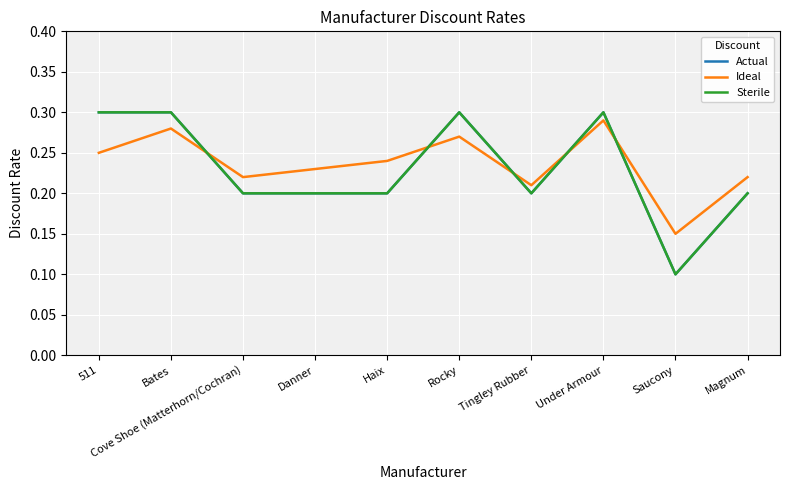

Is the value of Actual at Tingley Rubber greater than the value of Sterile at Bates?

No